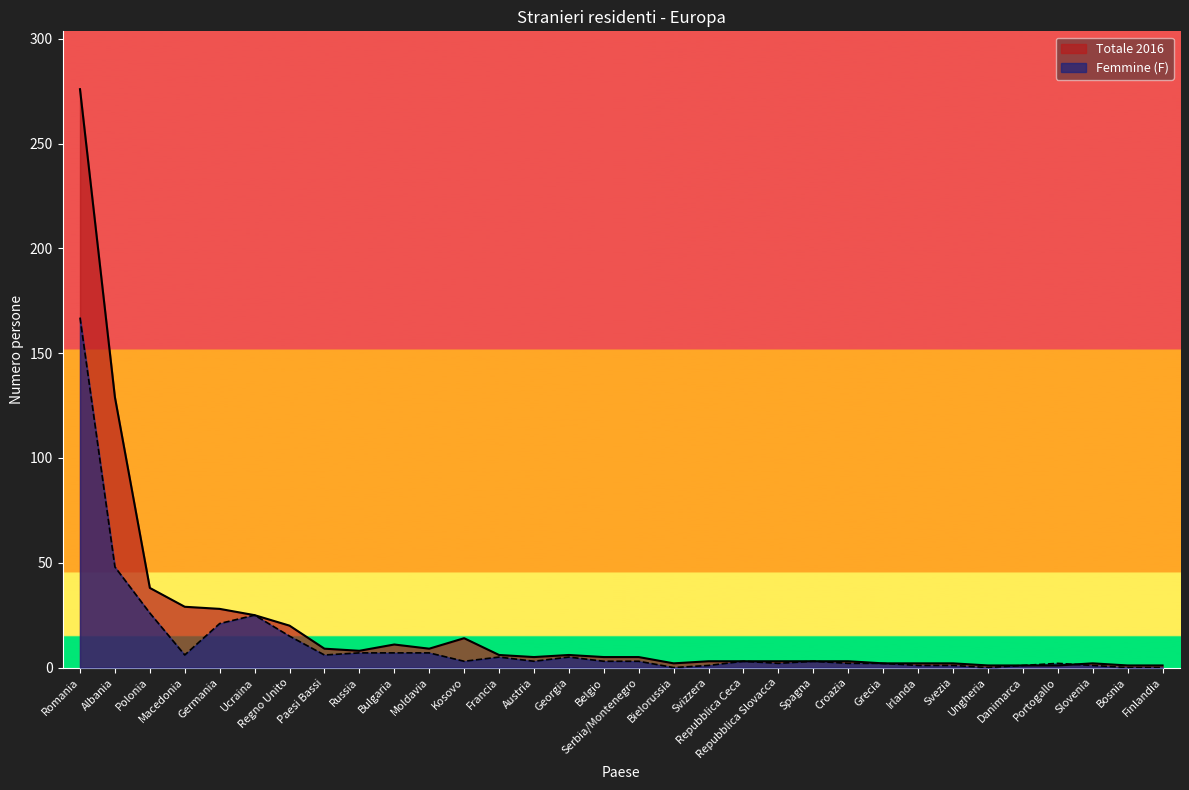

Is it true that Femmine (F) equals 7 at Bulgaria?

True